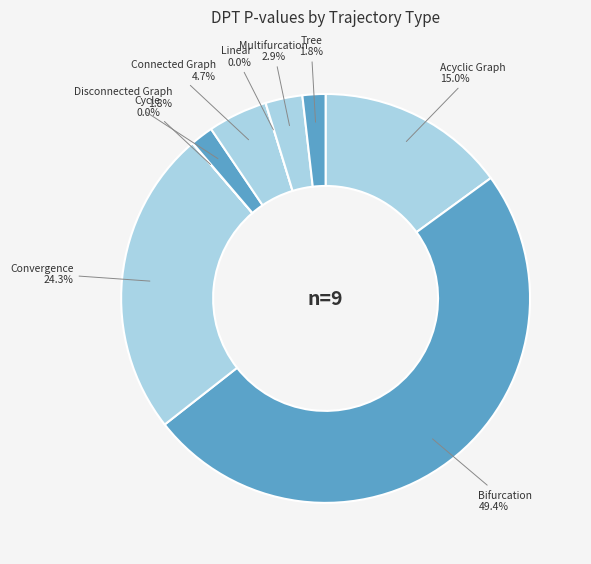

To the nearest percent, what is the difference between the largest and smallest slice percentages?

49%